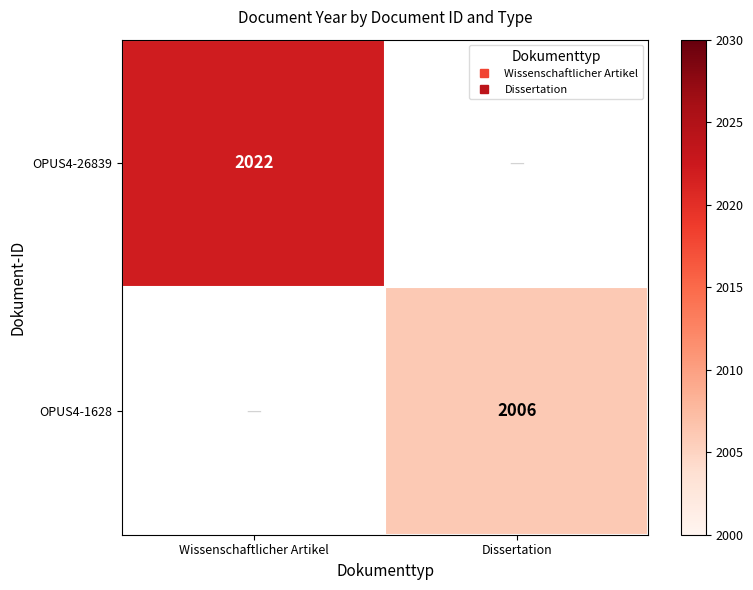

At which category does the chart reach its peak across all series?

Wissenschaftlicher Artikel